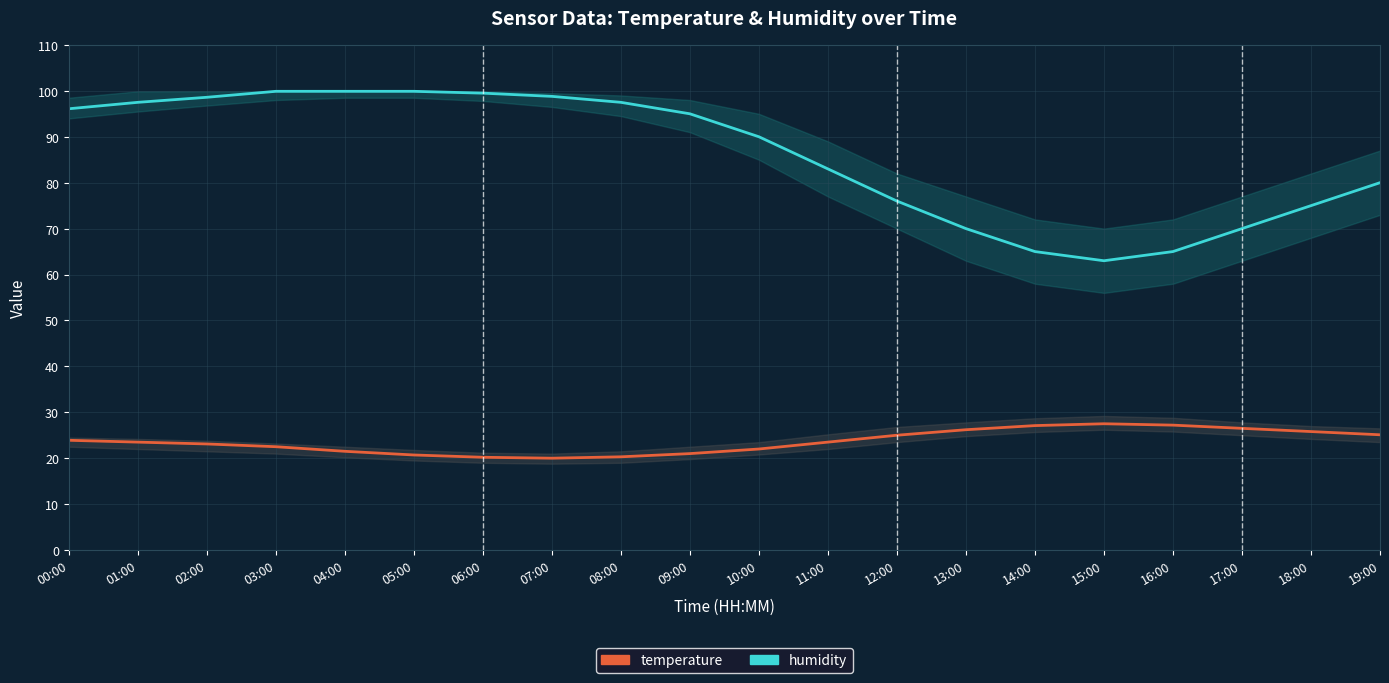

Reading left to right, what are all the values shown in this chart?

temperature: 23.9	23.5	23.1	22.5	21.5	20.7	20.2	20.0	20.3	21.0	22.0	23.5	25.0	26.2	27.1	27.5	27.2	26.5	25.8	25.1
humidity: 96.1	97.5	98.6	99.9	99.9	99.9	99.5	98.8	97.5	95.0	90.0	83.0	76.0	70.0	65.0	63.0	65.0	70.0	75.0	80.0